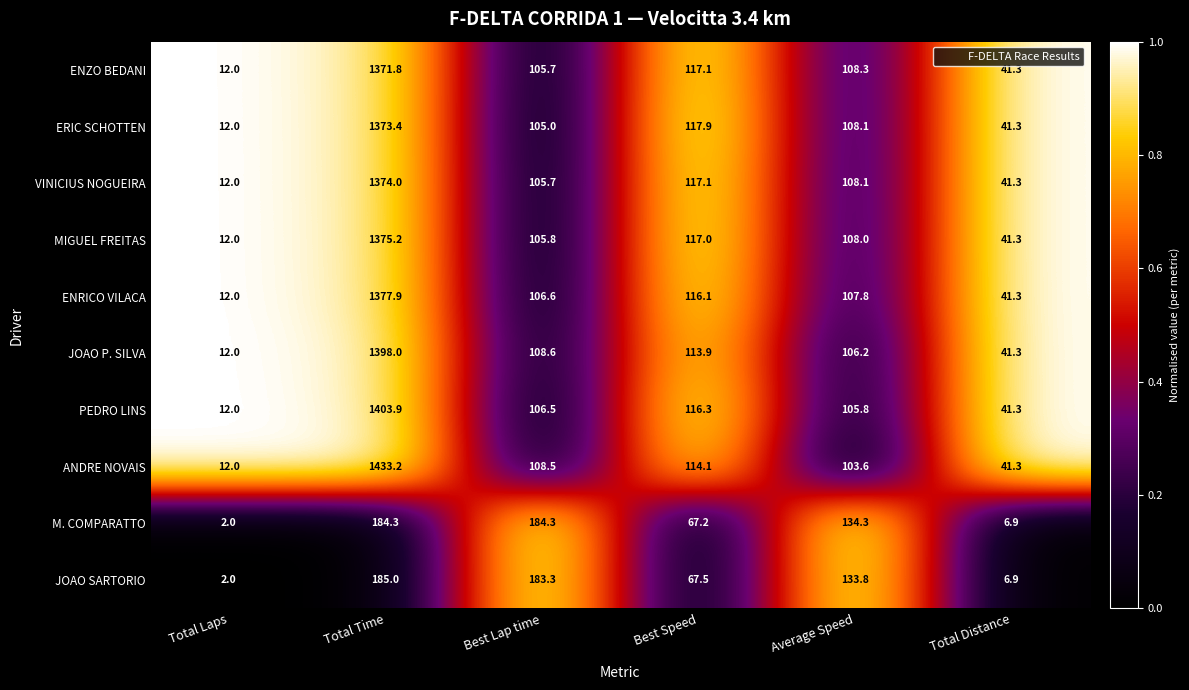

Which series changed the most between Total Time and Best Lap time?

ANDRE NOVAIS